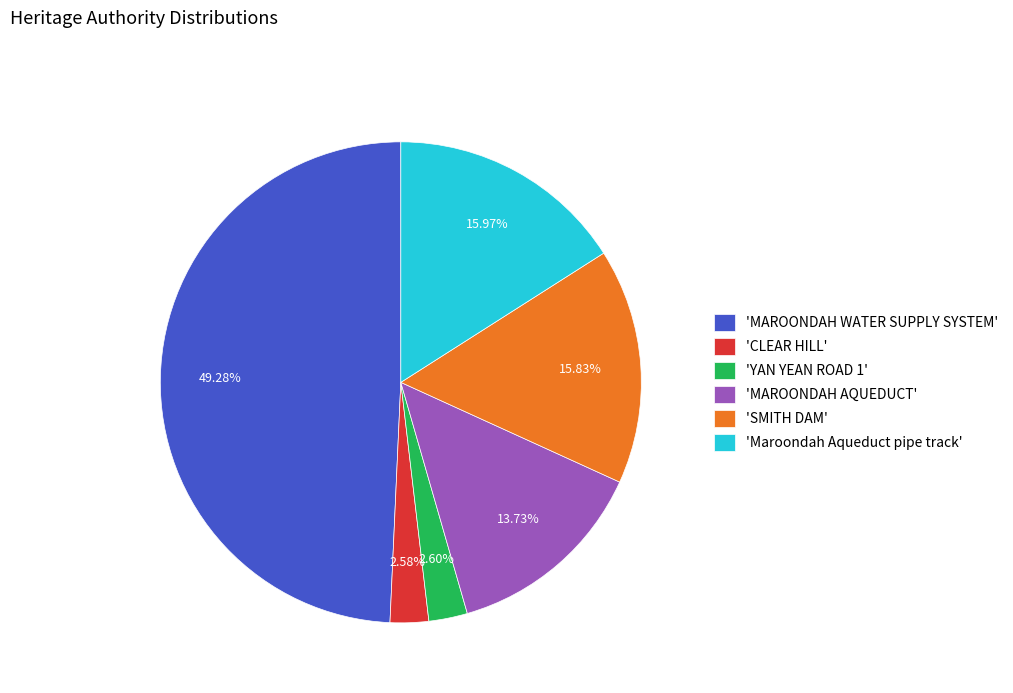

Between 'MAROONDAH WATER SUPPLY SYSTEM' and 'YAN YEAN ROAD 1', which is larger?

'MAROONDAH WATER SUPPLY SYSTEM'